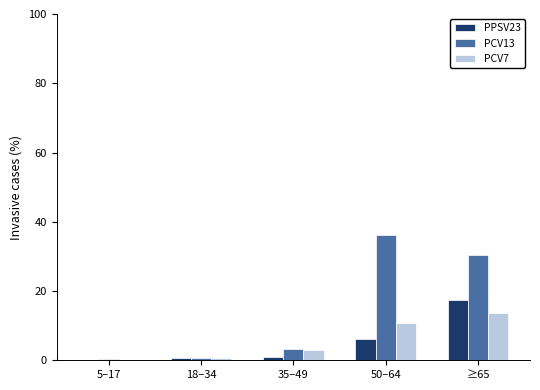

What is the sum of all PCV13 values?

71.1